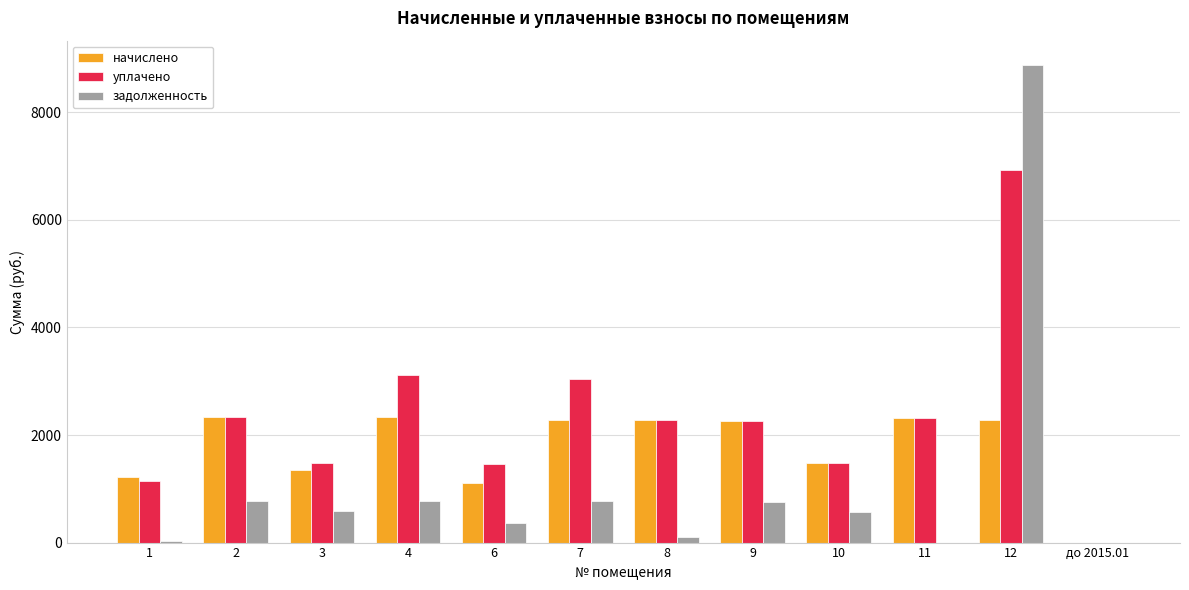

The value of задолженность at 9 is 756.4. True or false?

True